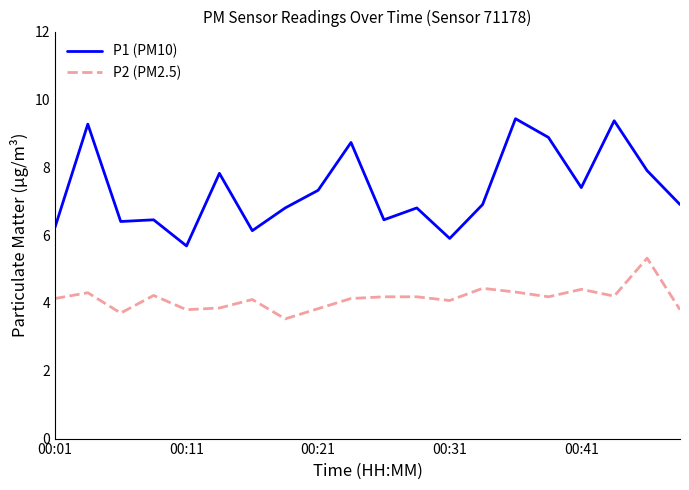

What is the average value of the P1 (PM10) series?

7.3